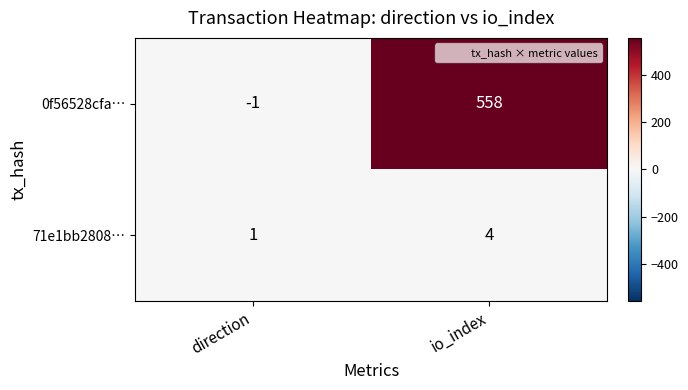

What is the approximate value of 71e1bb2808… at io_index?

4